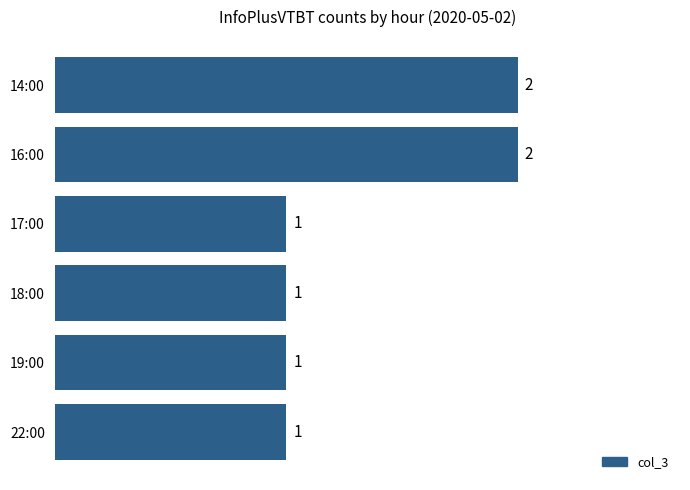

What is the label of the 1st bar from the top?

14:00